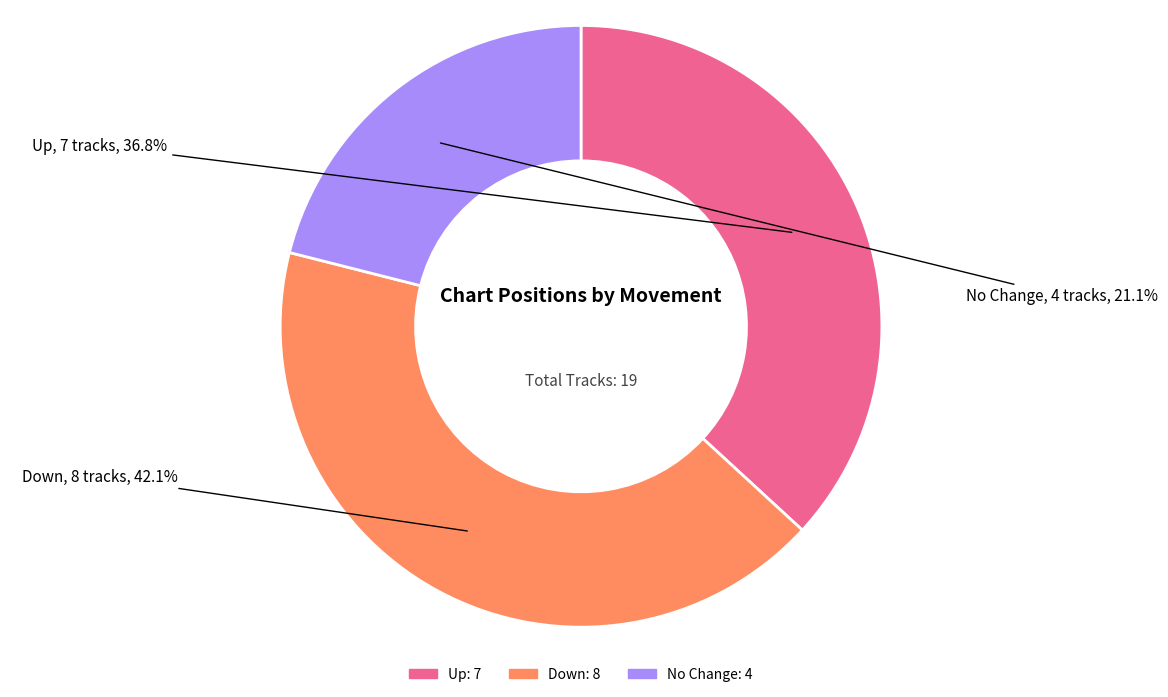

To the nearest percent, what is the average slice percentage?

33%